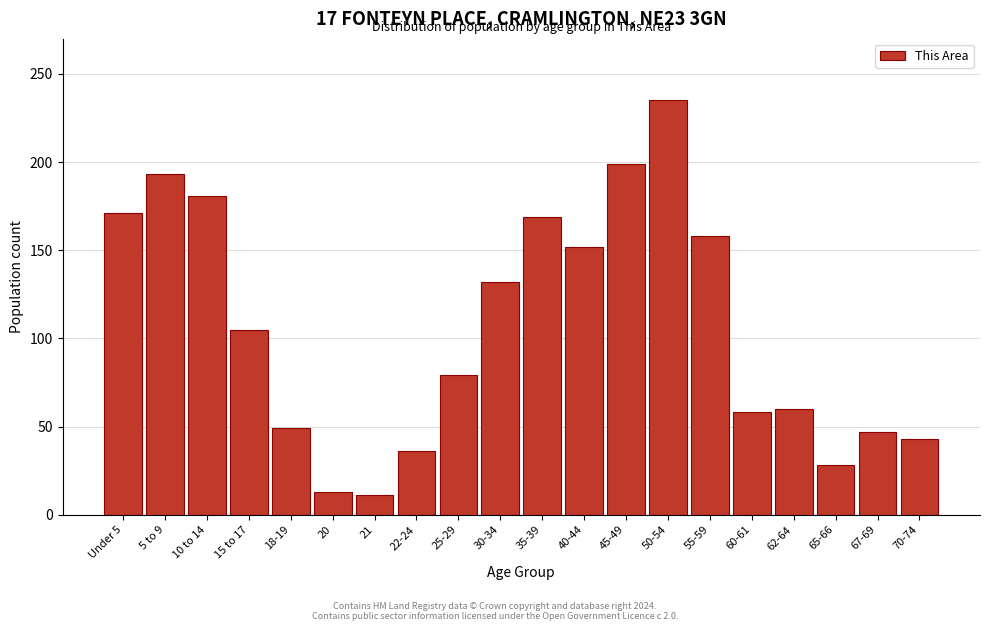

Reading left to right, extract all data points from this chart.

Under 5=171	5 to 9=193	10 to 14=181	15 to 17=105	18-19=49	20=13	21=11	22-24=36	25-29=79	30-34=132	35-39=169	40-44=152	45-49=199	50-54=235	55-59=158	60-61=58	62-64=60	65-66=28	67-69=47	70-74=43